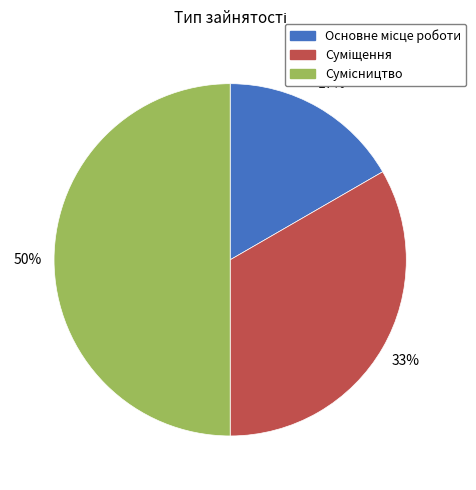

To the nearest percent, what is the difference between the largest and smallest slice percentages?

33%